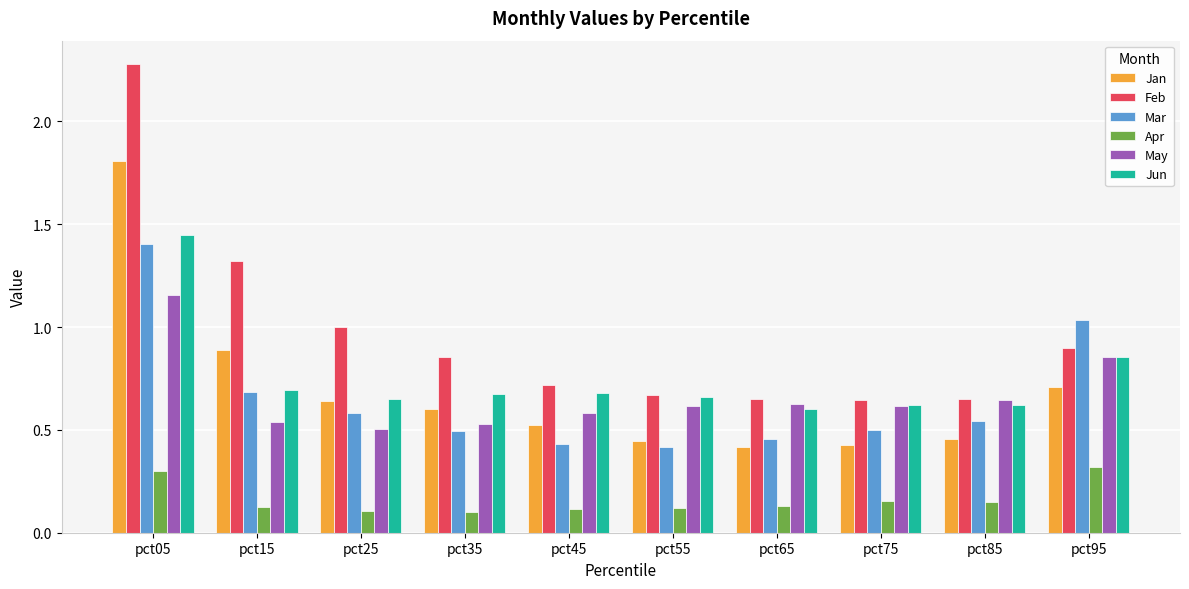

At which category is the sum across all series the highest?

pct05